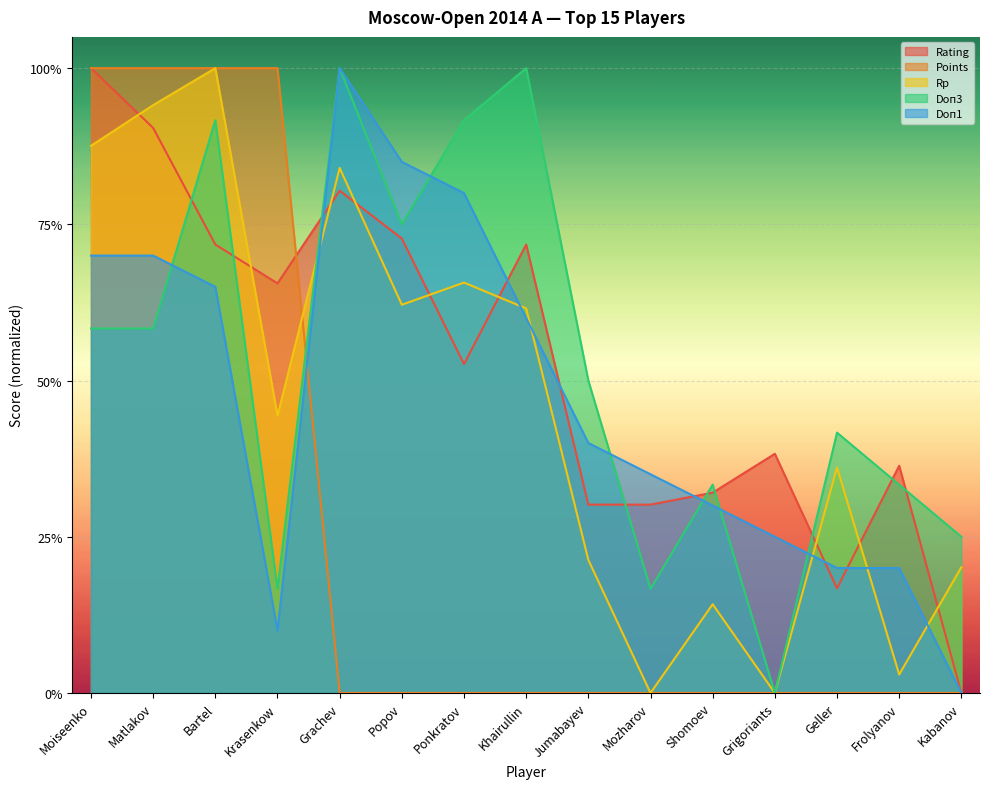

Which series ends up on top after the final intersection of Doп3 and Rp?

Doп3